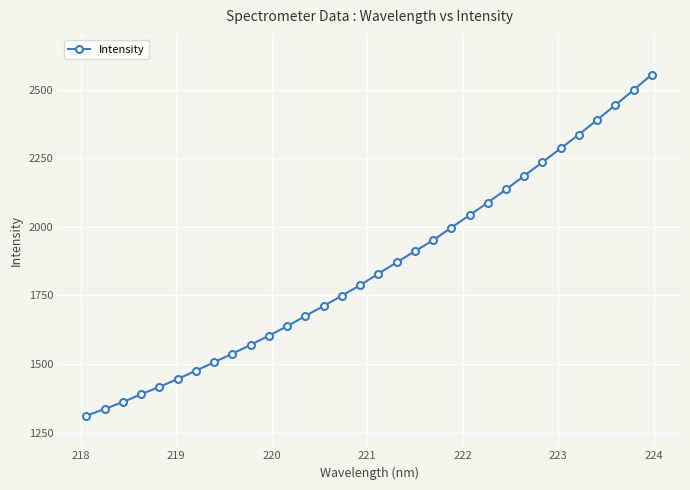

What is the value of the 3rd point from the left?

1361.2